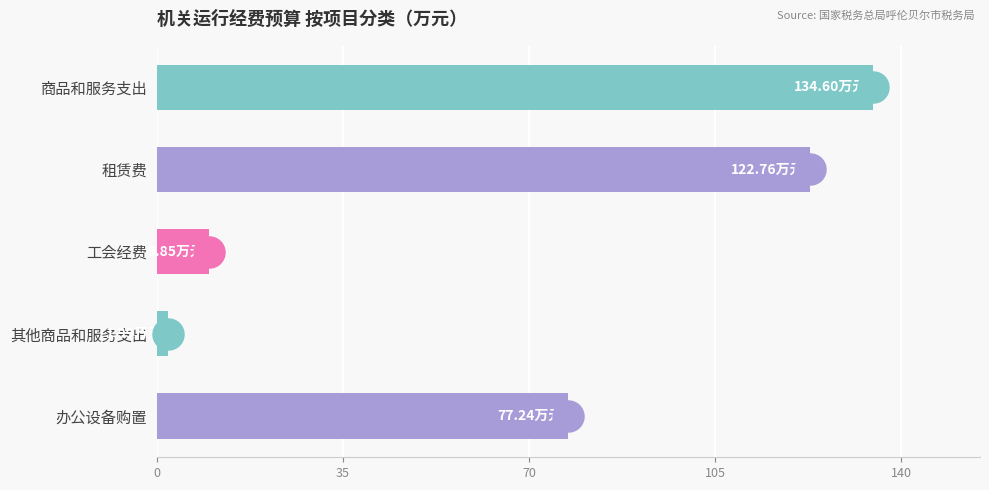

What is the change in value from 商品和服务支出 to 租赁费?

-11.8